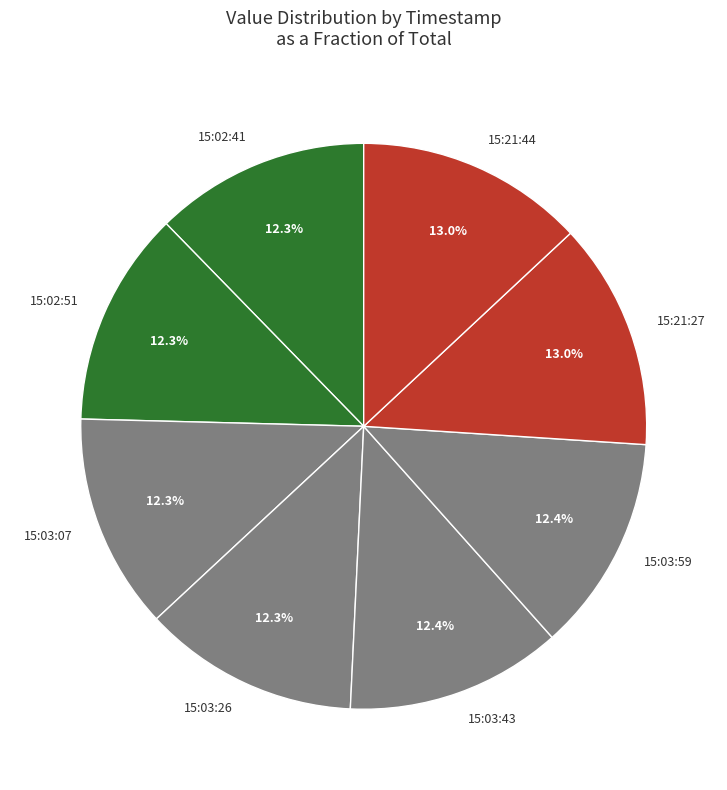

To the nearest percent, what is the difference between the largest and smallest slice percentages?

1%